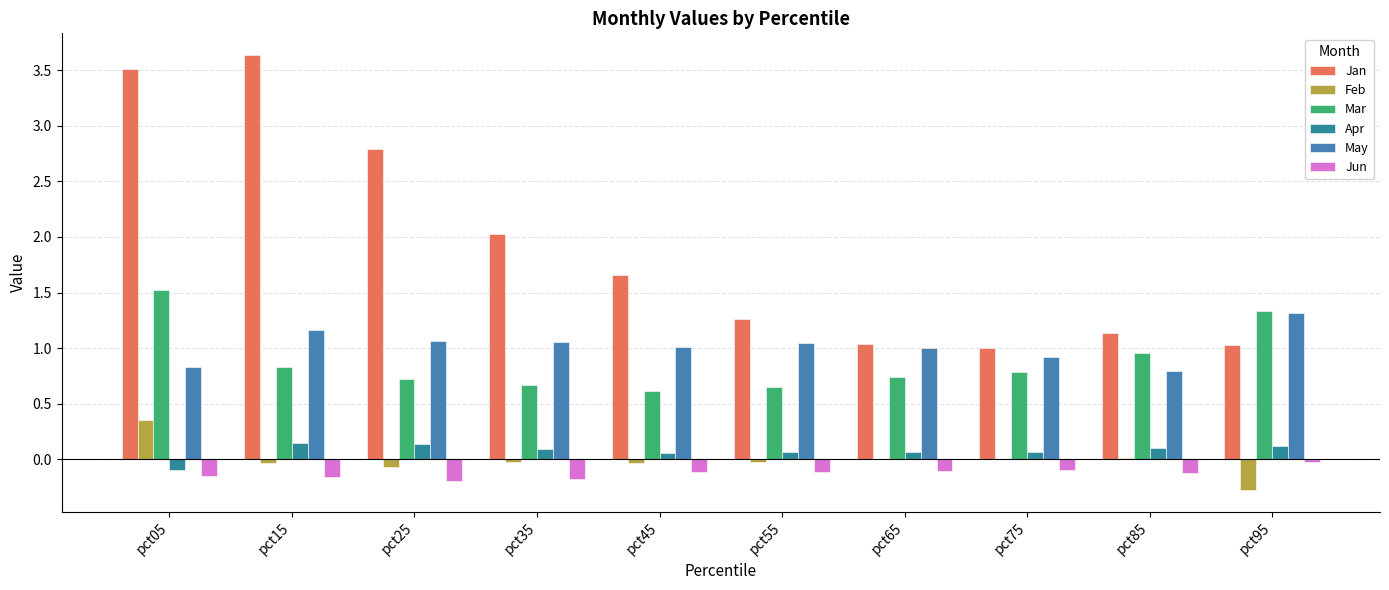

Is the value of Jan at pct95 greater than the value of Jun at pct25?

Yes